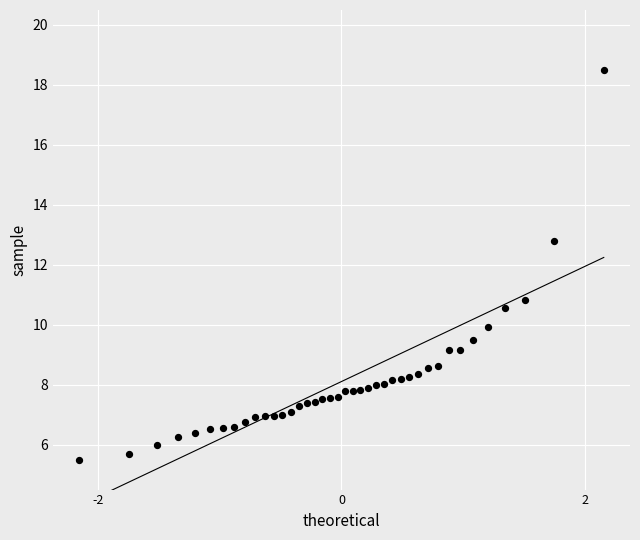

What Y value in the scatter plot is closest to 12?

12.8